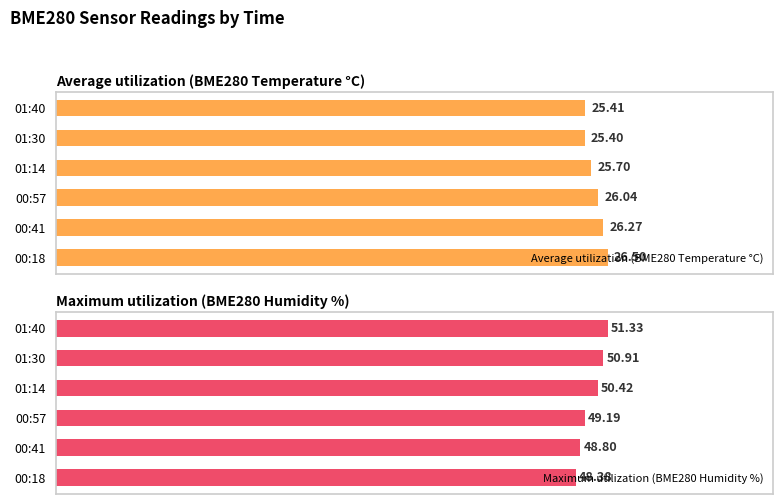

List the series in order of their overall mean, highest first.

Maximum utilization (BME280 Humidity %), Average utilization (BME280 Temperature °C)